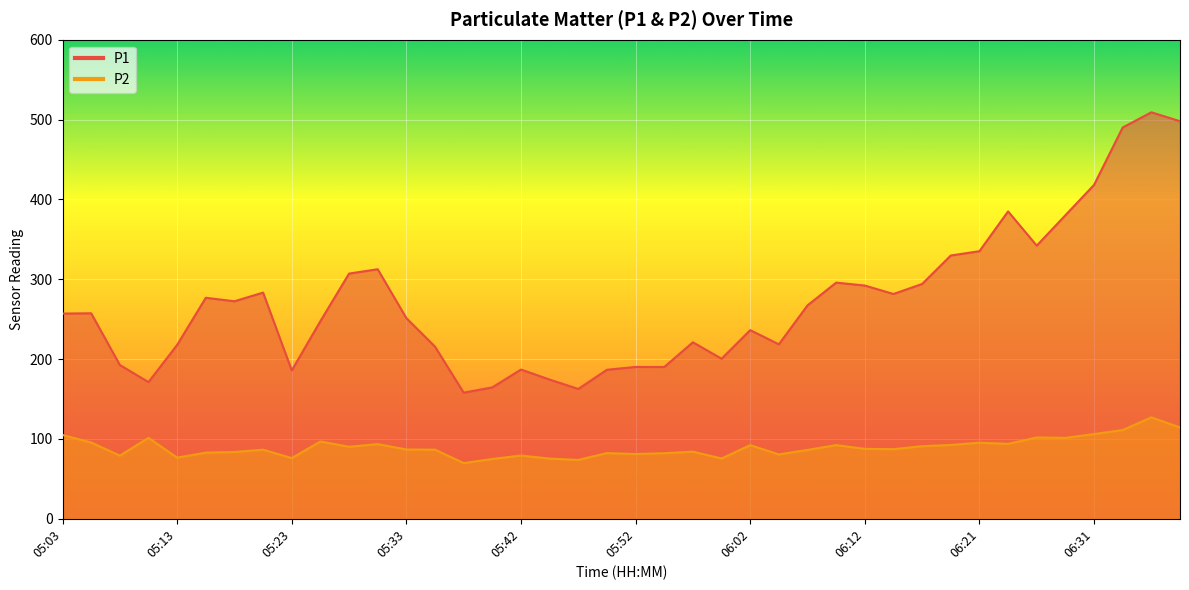

Where does the P2 series first go above 87?

05:03